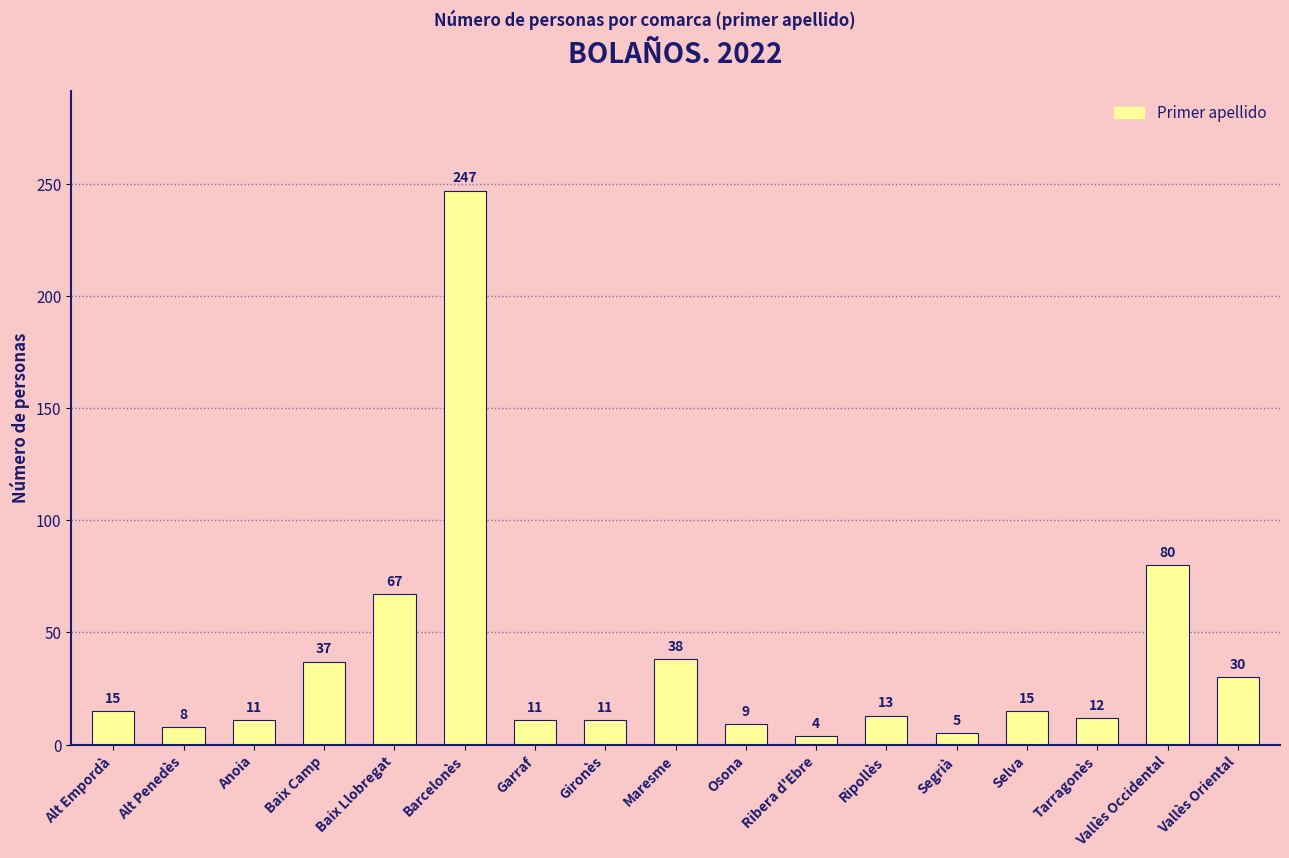

What is the label of the 17th bar from the left?

Vallès Oriental